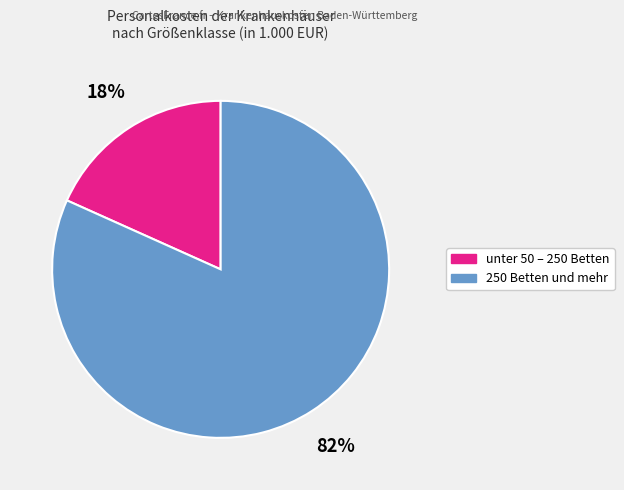

Combined, do 250 Betten und mehr and unter 50 – 250 Betten account for over 50%?

Yes